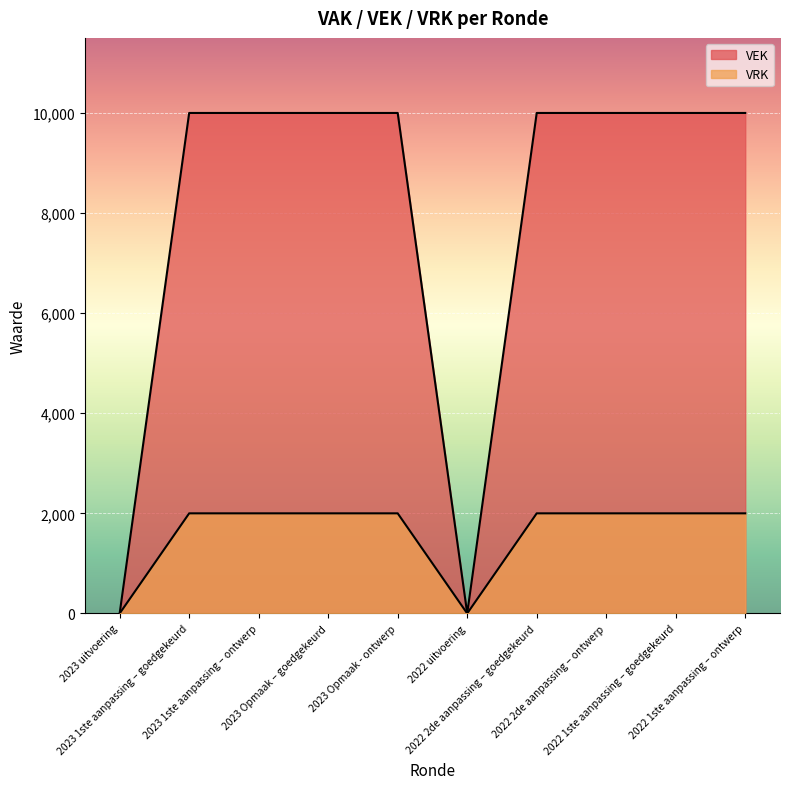

What is the sum of all VEK values?

80000